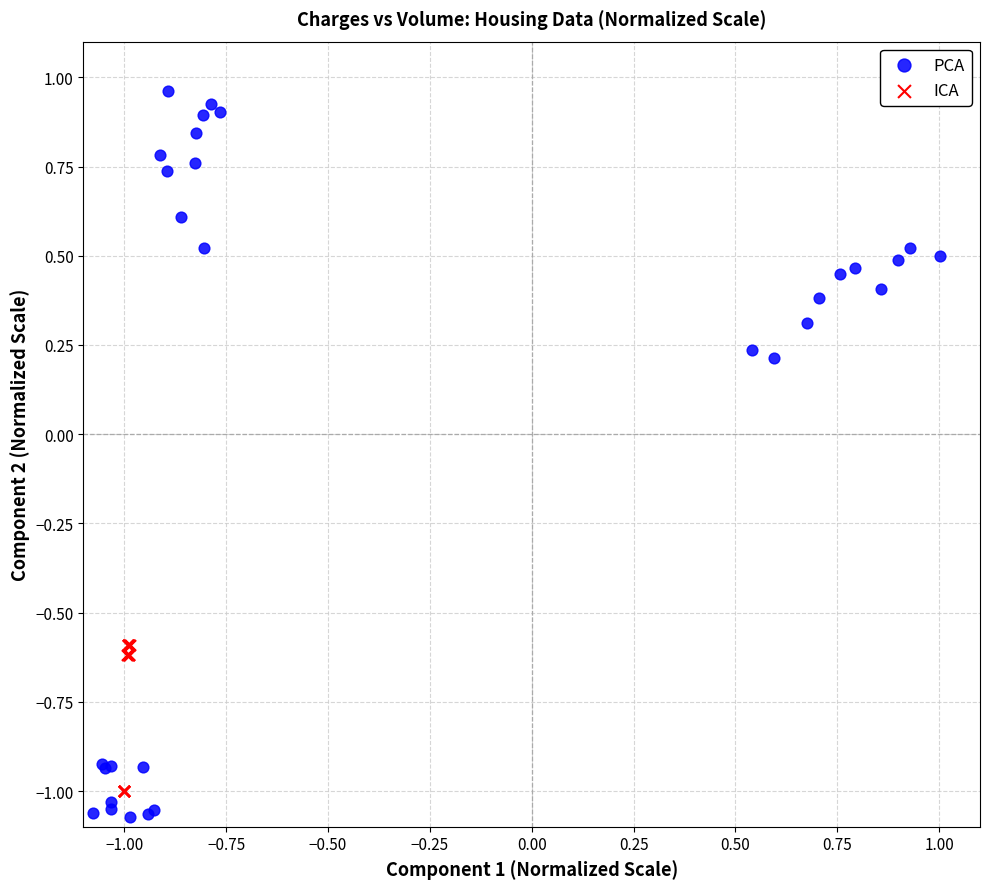

Which series reaches the maximum Y coordinate?

PCA